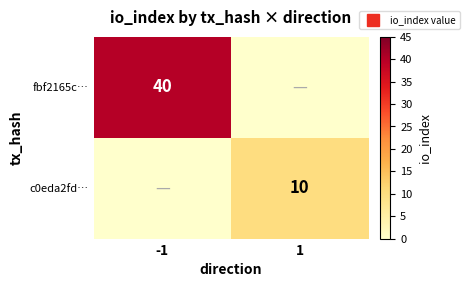

Between 1 and -1, which is larger?

-1